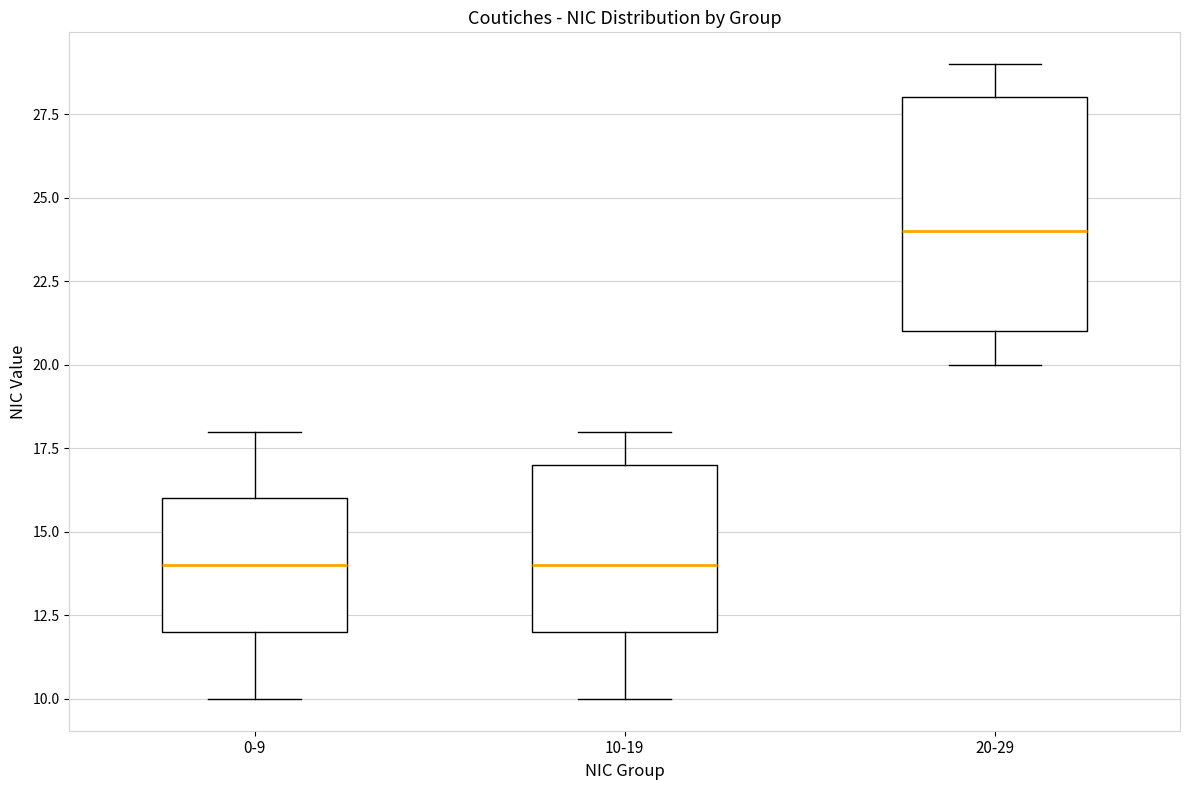

Which box is the tallest, from its lower edge to its upper edge?

20-29